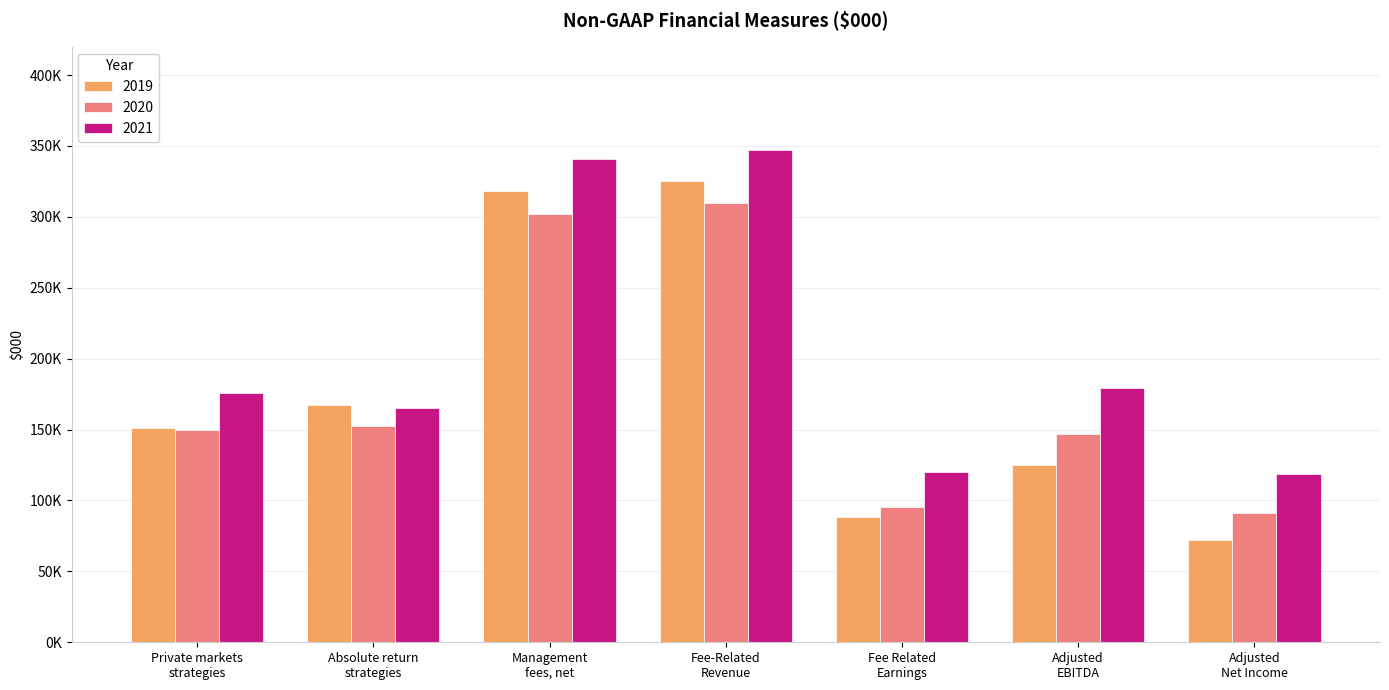

What is the average value of the 2020 series?

178240